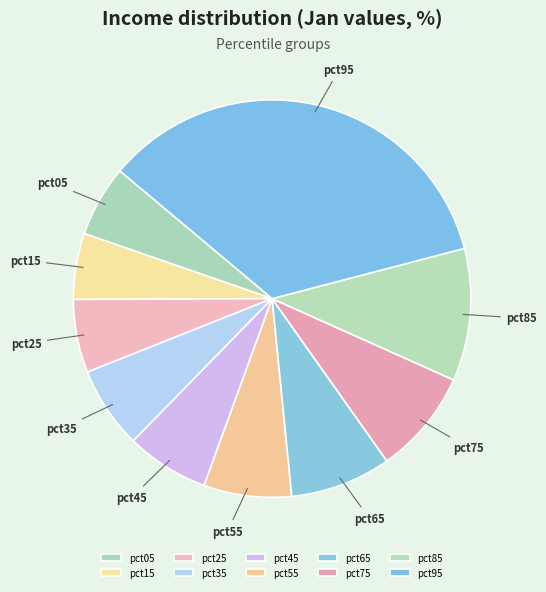

Is it true that pct85 is 1% of the pie?

False